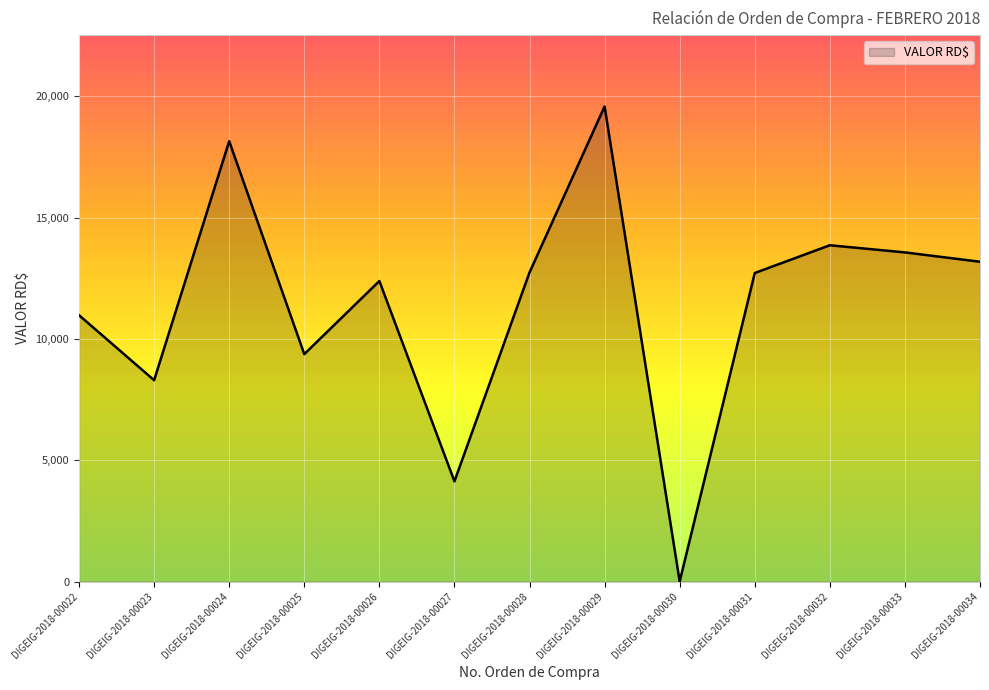

What is the difference between the maximum and minimum values?

19588.0